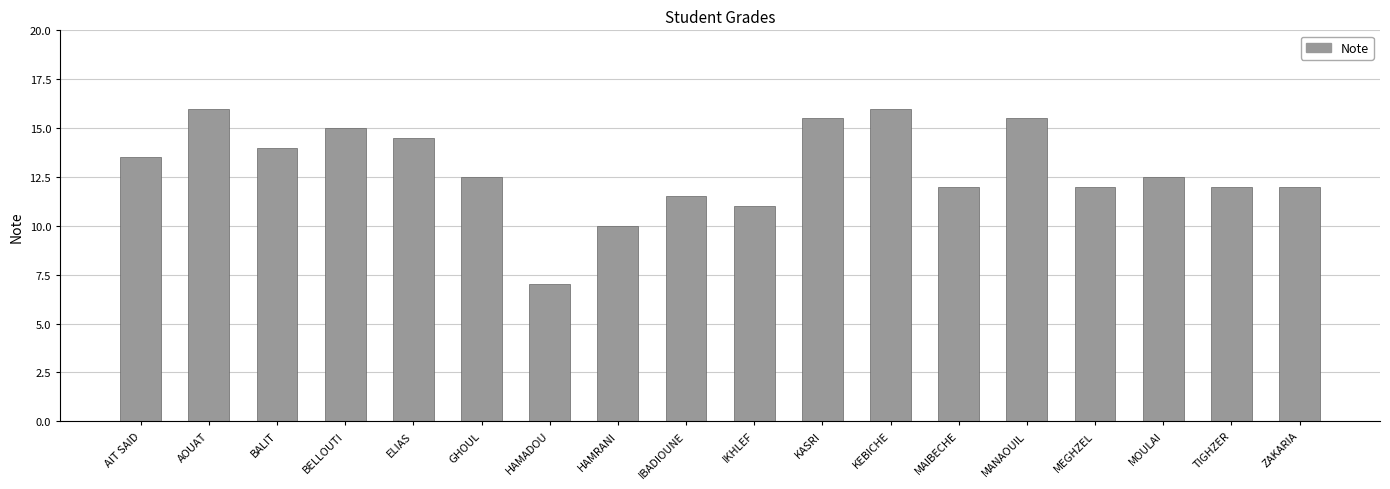

Which has a higher value, GHOUL or ELIAS?

ELIAS